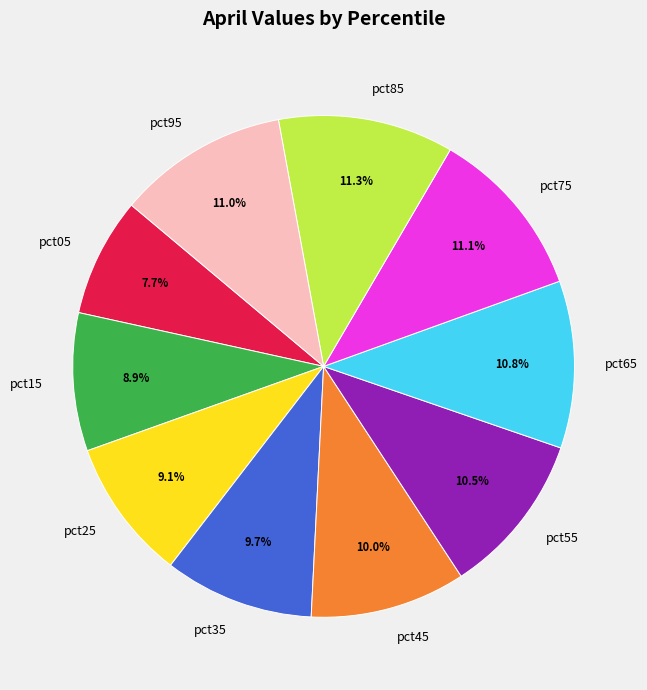

Is there any slice that represents more than half of the pie?

No